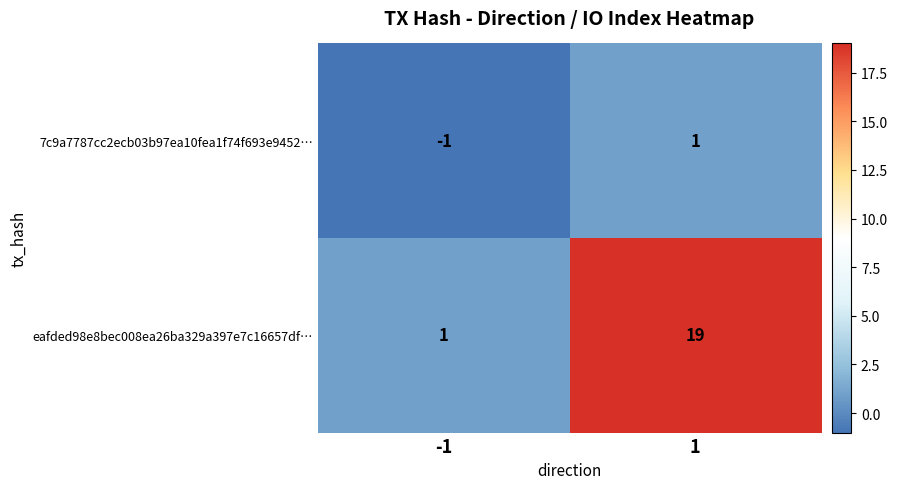

What is the total value across all series at 1?

20